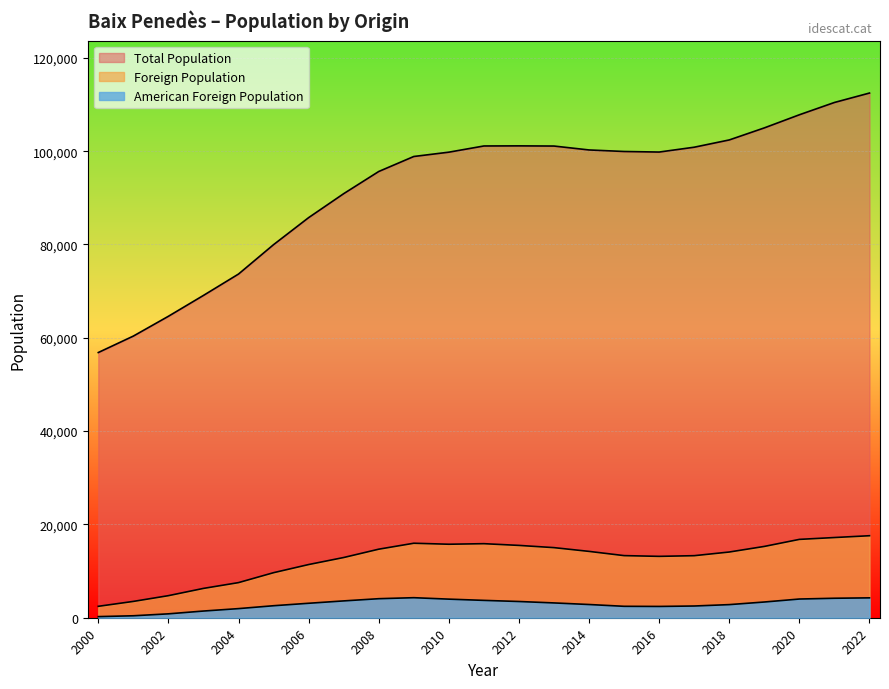

Which has a higher value, 2006 or 2013?

2013